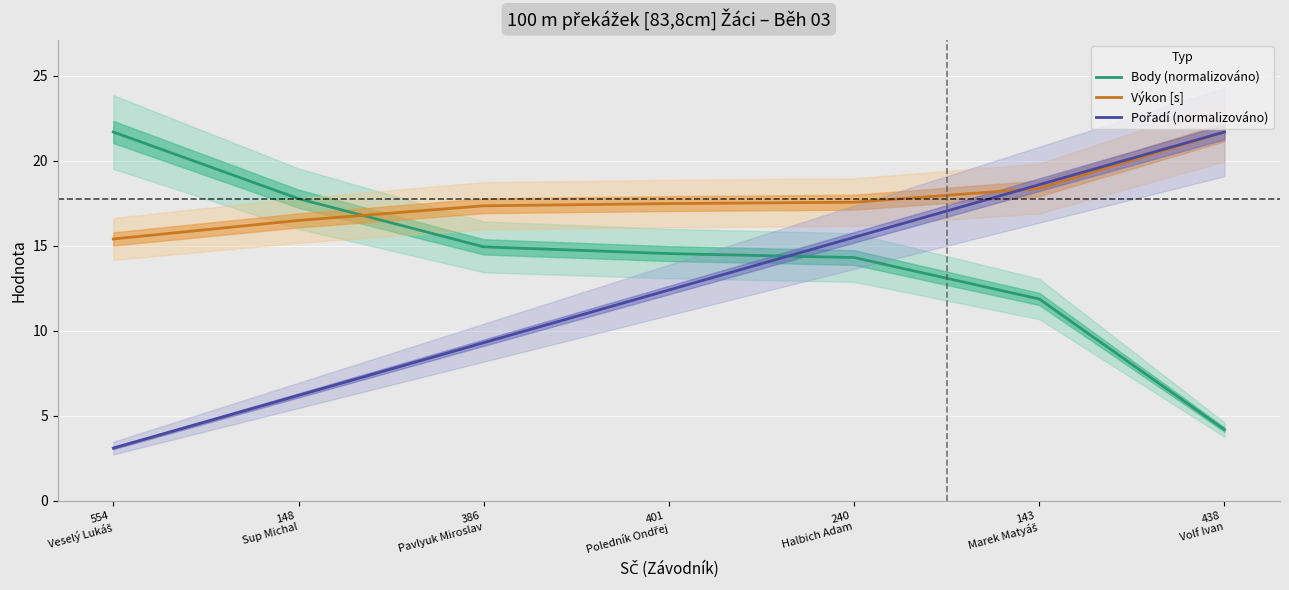

What position from the right is 148
Sup Michal?

6